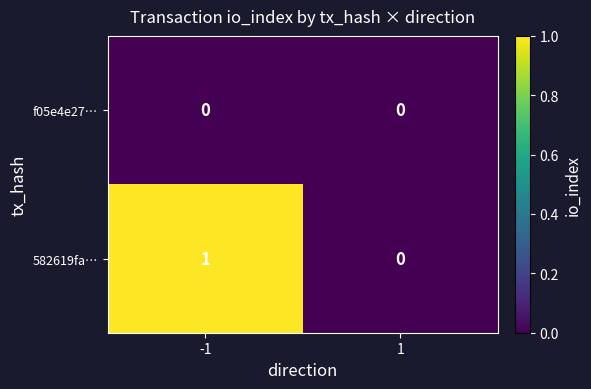

The f05e4e27… series shows 0 at -1. True or false?

True